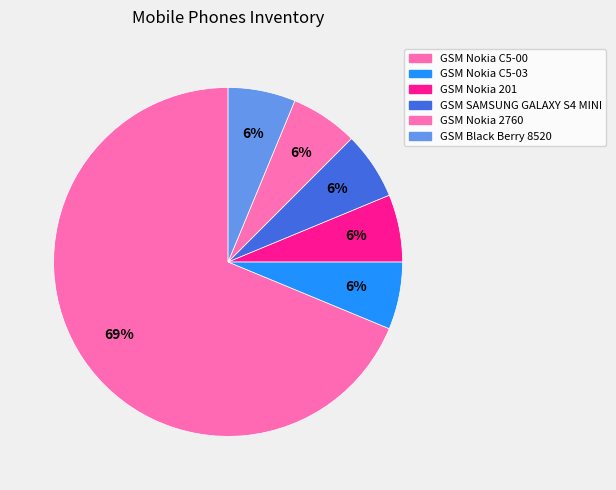

Which slice is the largest?

GSM Nokia C5-00